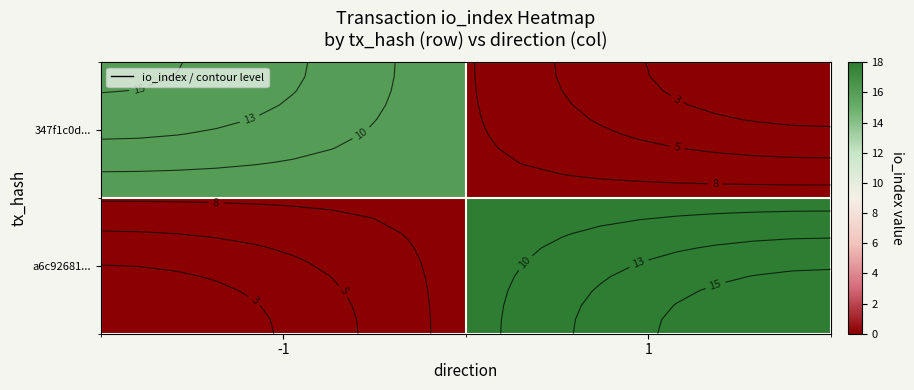

What is the difference between the highest and lowest values at -1?

16